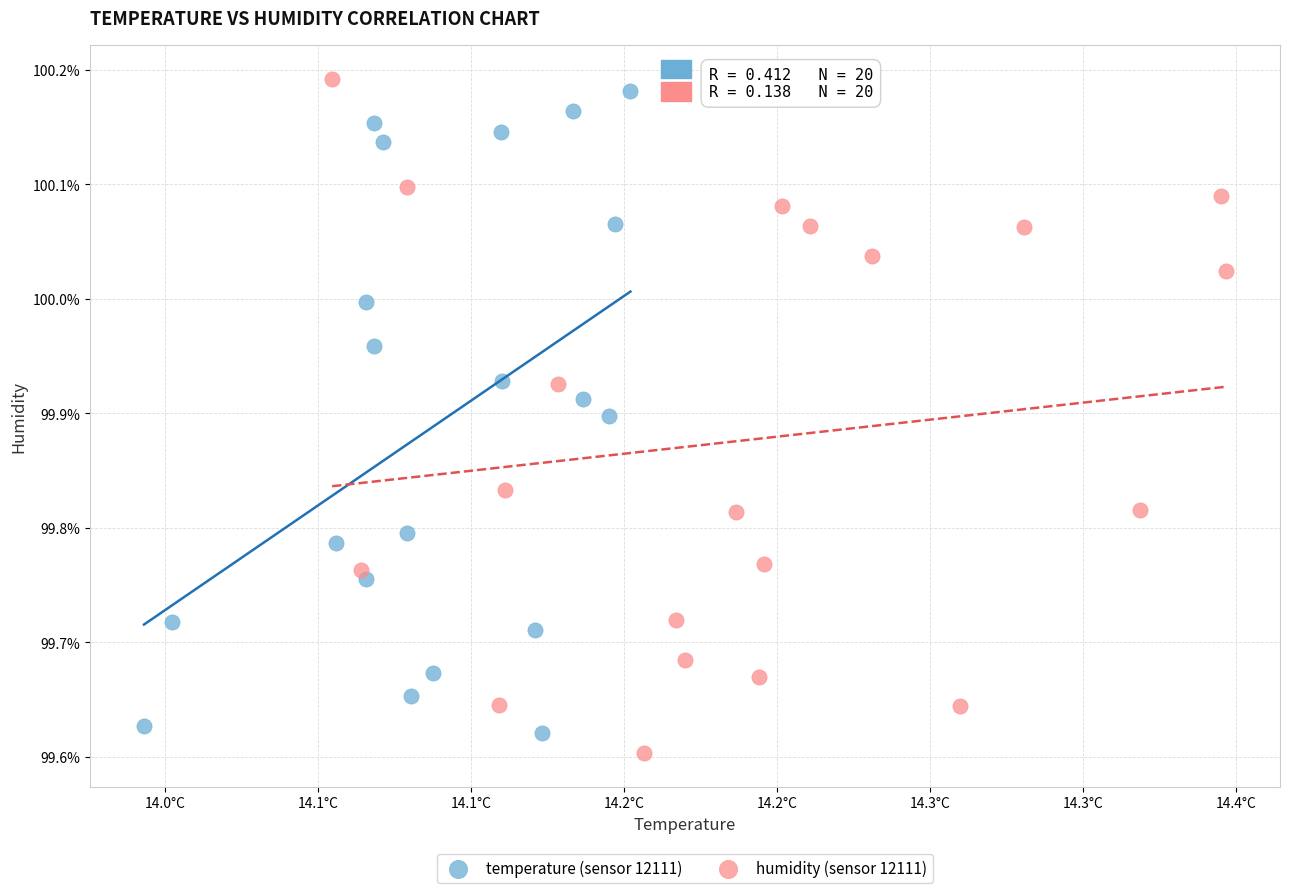

Which series has the largest Y range (max minus min)?

humidity (sensor 12111)